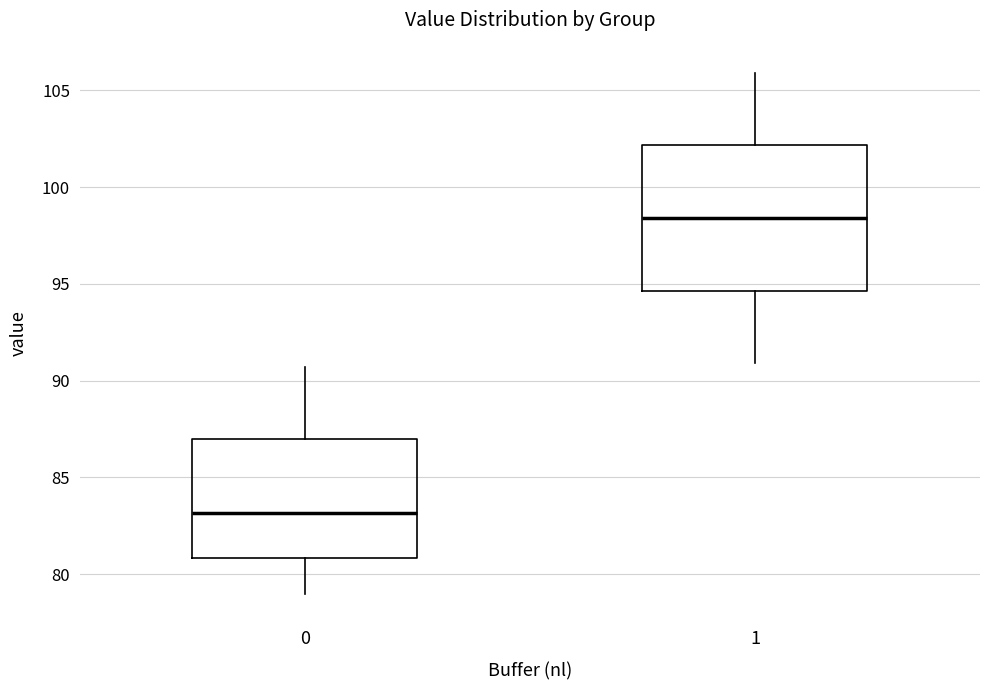

Reading left to right, transcribe this box plot: for each box, give where its median line is, the range the box spans, and where its two whiskers end, as read against the y-axis. The values are not printed on the chart, so give them approximately, as read against the axis.

0: median 83.0, box 81.0 to 87.0, whiskers 79.0 to 90.5
1: median 98.5, box 94.5 to 102.0, whiskers 91.0 to 106.0